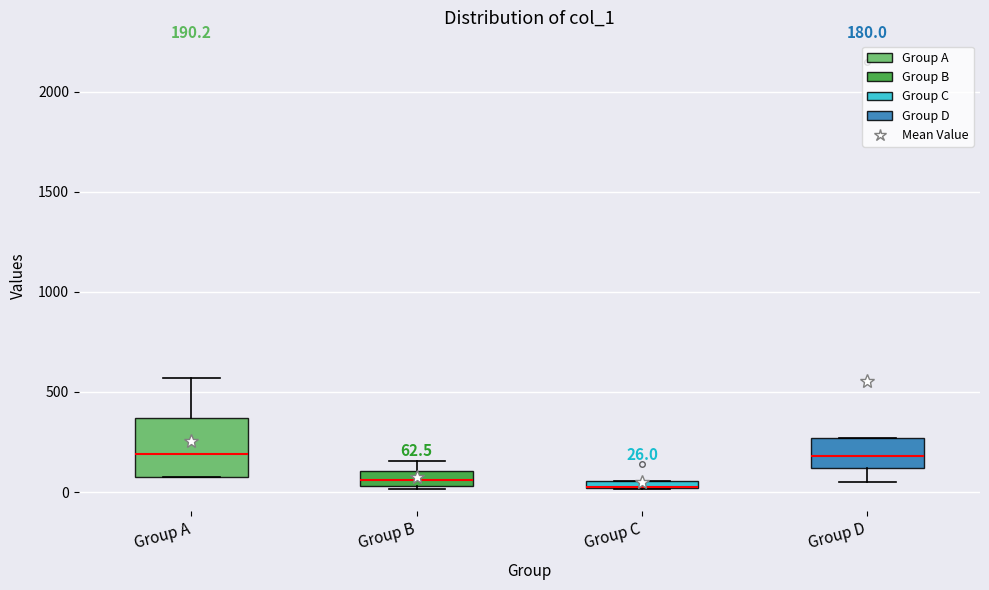

Which box is the tallest, from its lower edge to its upper edge?

Group A